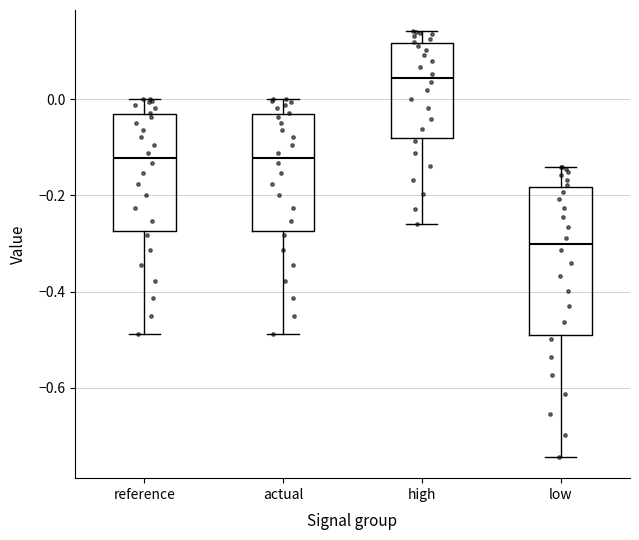

Which box has the highest median line?

high